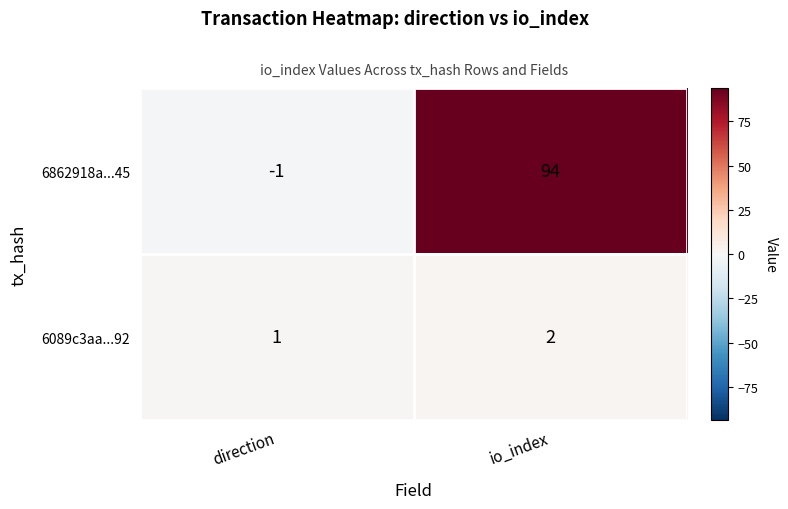

How many categories are shown in the chart?

2